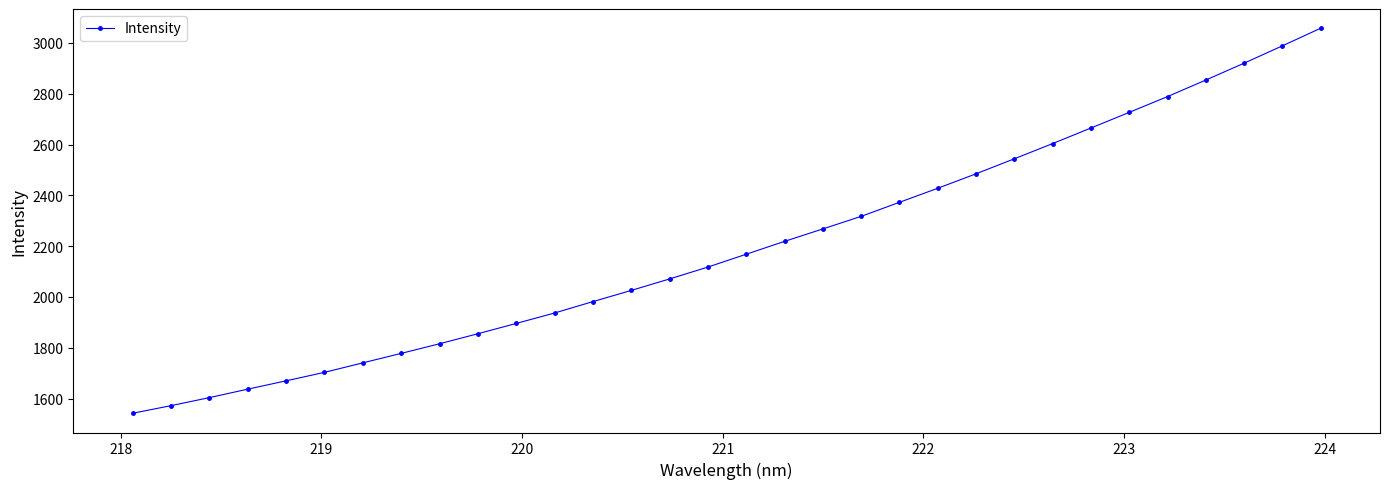

What is the value of the 19th point from the left?

2267.8